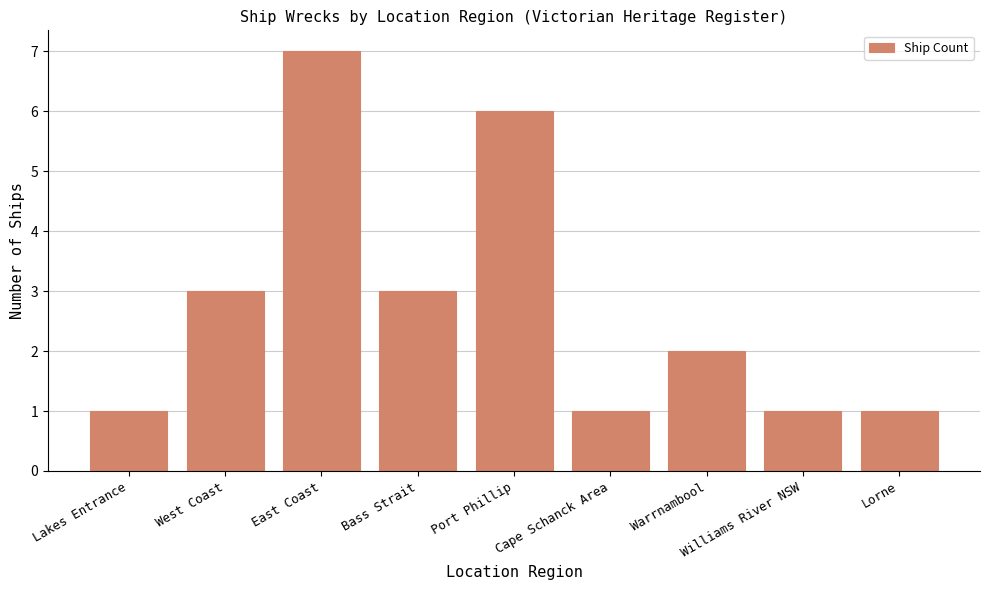

Reading left to right, transcribe all the data shown in this chart.

1	3	7	3	6	1	2	1	1